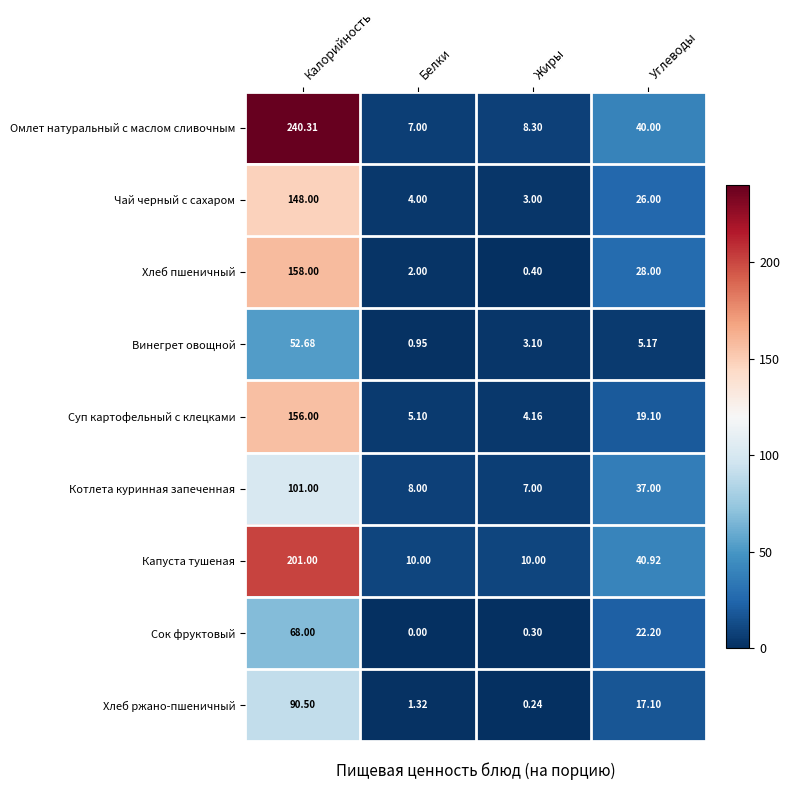

Where is Сок фруктовый nearest to the value 34?

Углеводы